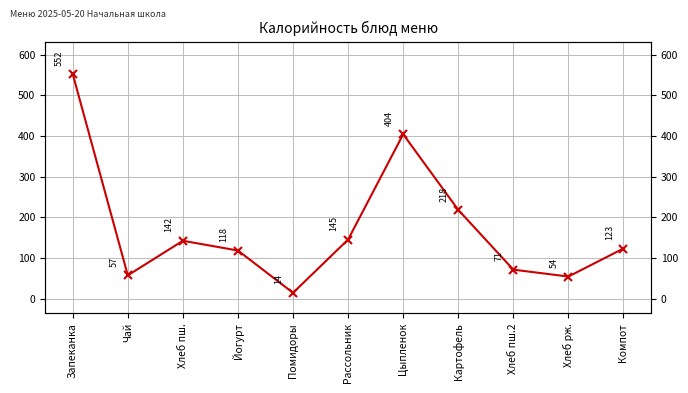

The value at Хлеб пш.2 is 71. True or false?

True